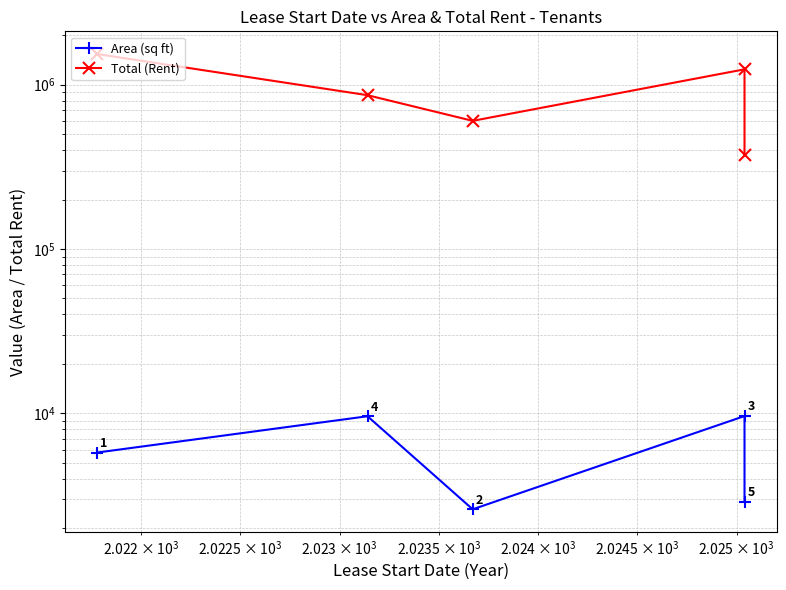

What is the difference between the second highest and minimum values in the Total (Rent) series?

867138.0